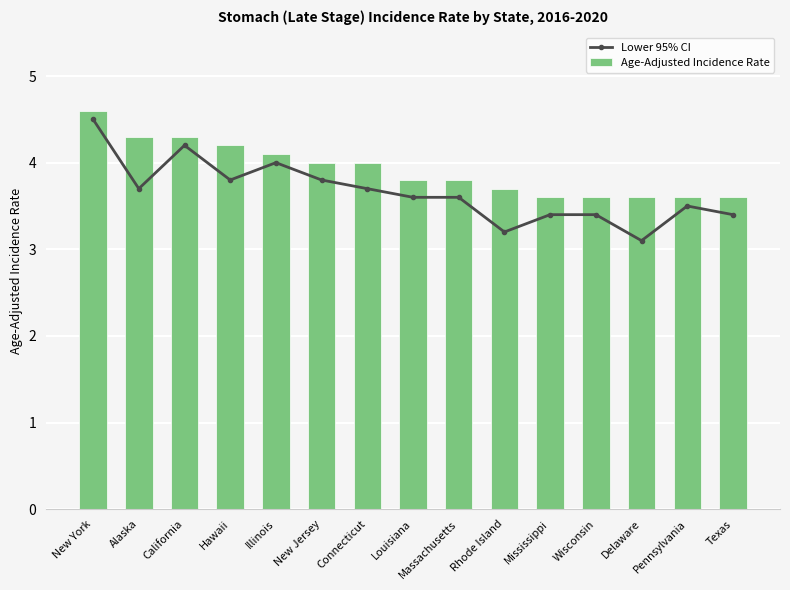

What is the sum of the Age-Adjusted Incidence Rate values at Connecticut and New York?

8.6